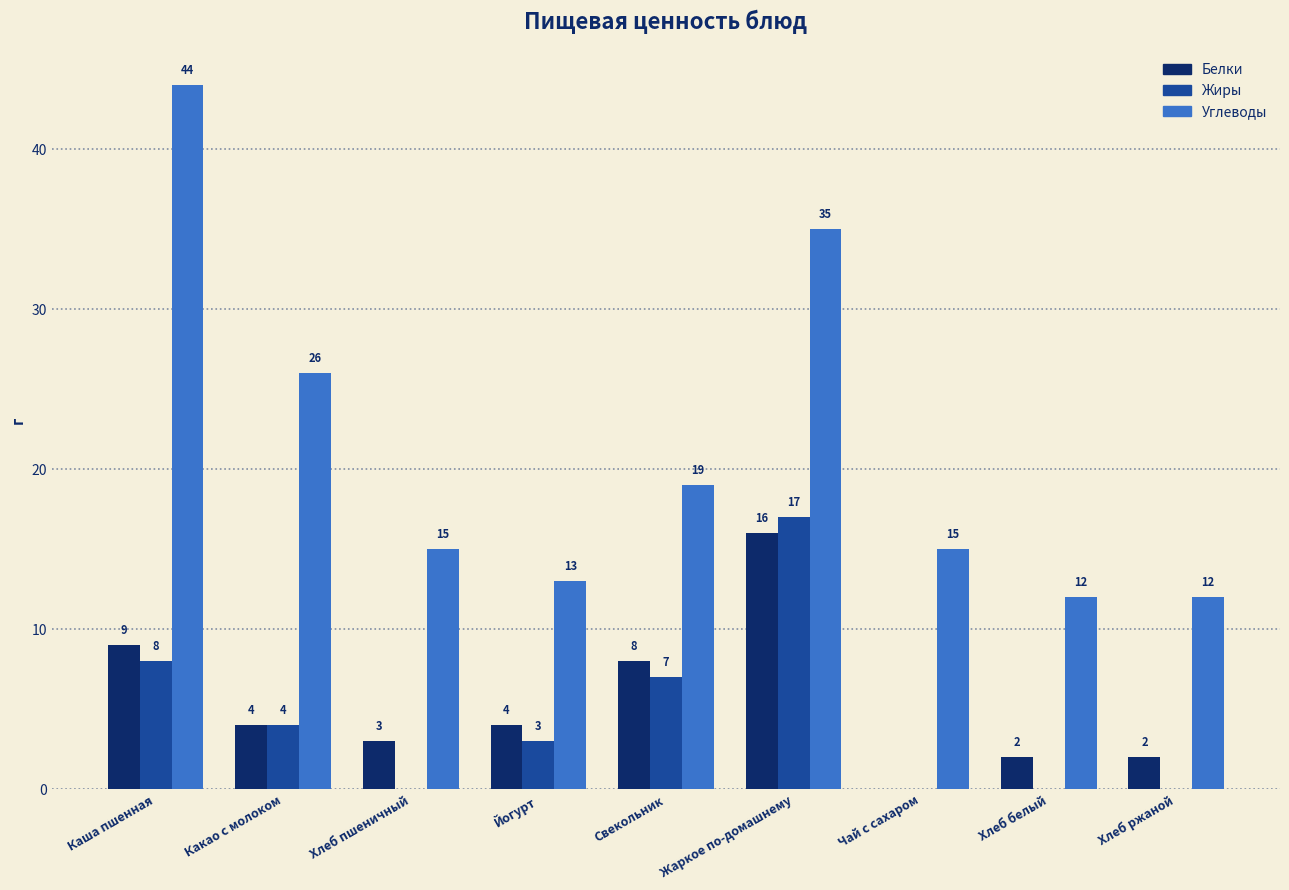

What are all the series names shown in the legend?

Белки, Жиры, Углеводы